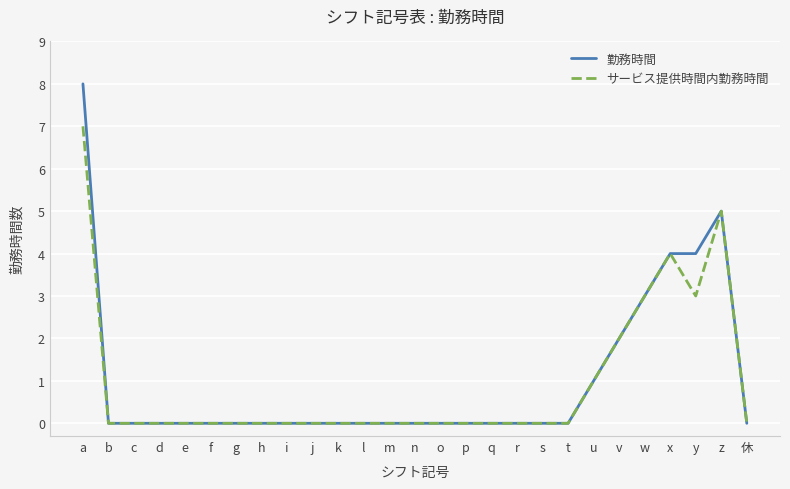

The value of サービス提供時間内勤務時間 at h is 0. True or false?

True